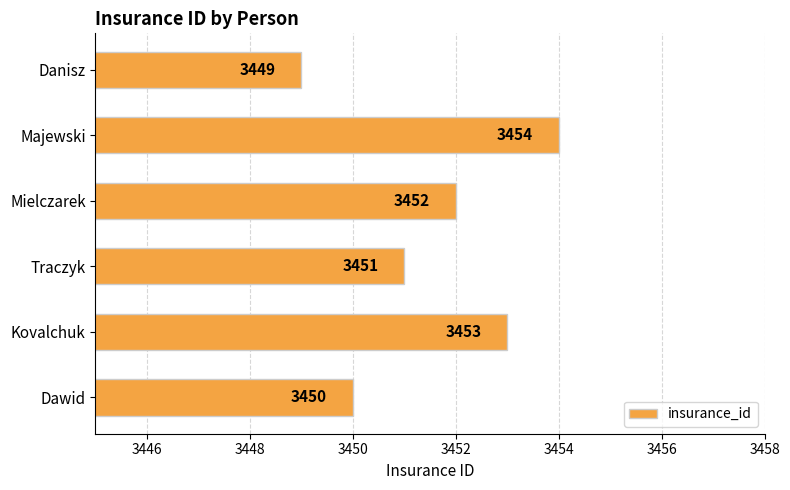

Which label corresponds to the largest value in the chart?

Majewski